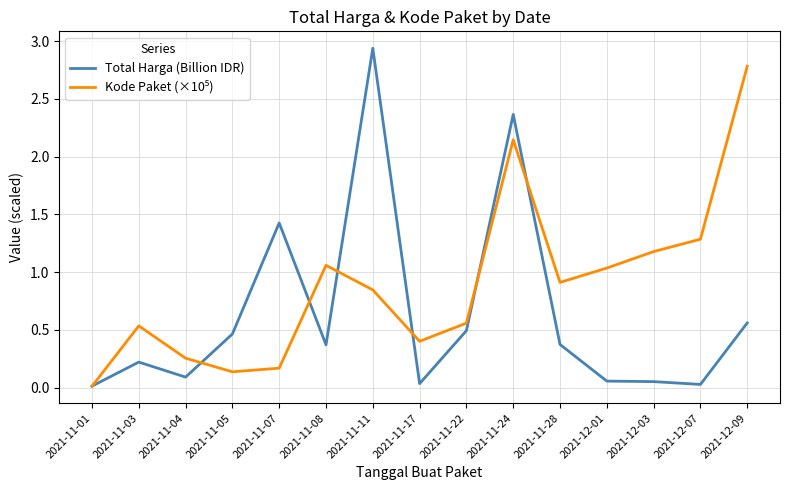

What position from the right is 2021-11-28?

5